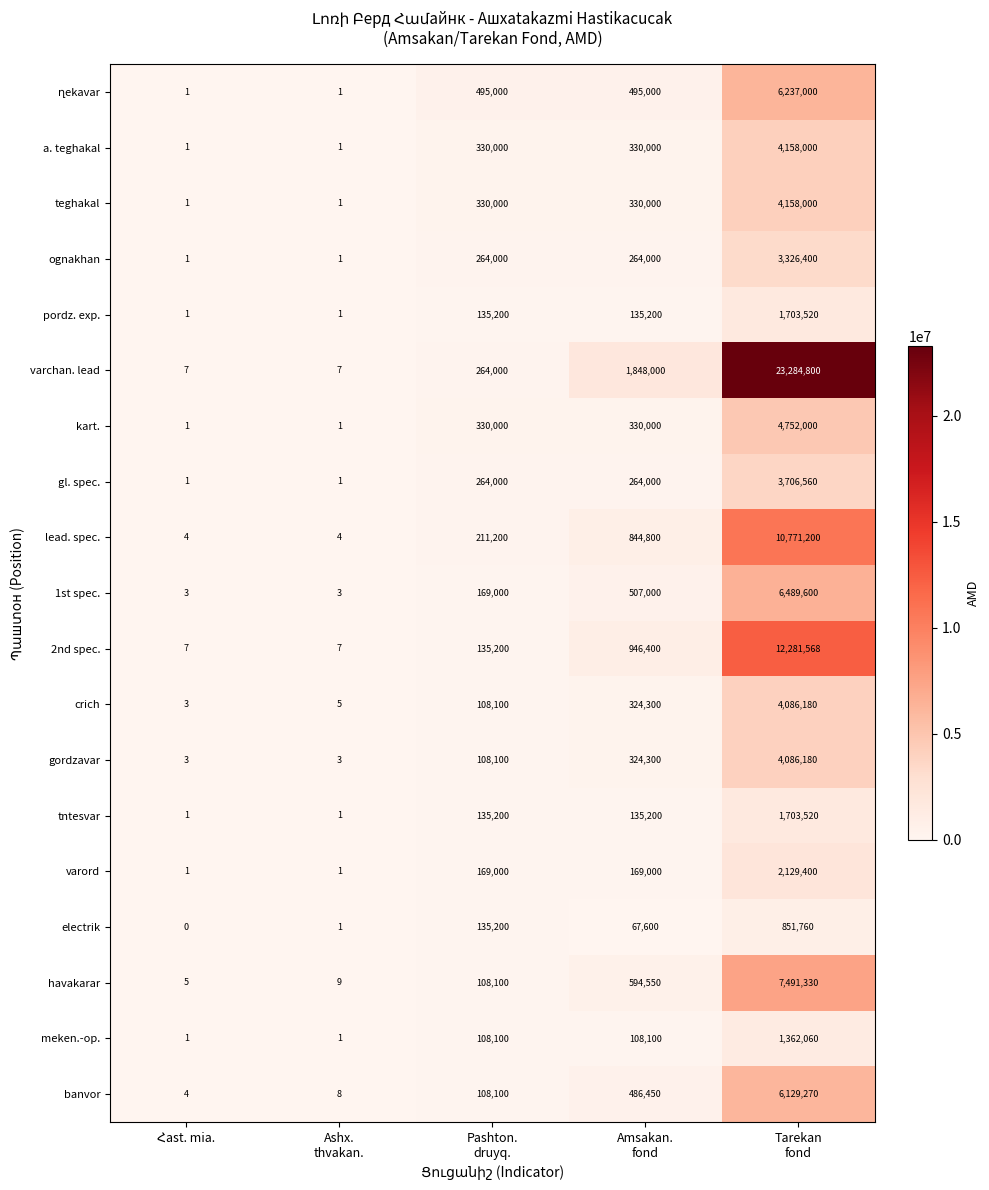

What is the minimum value for crich?

3